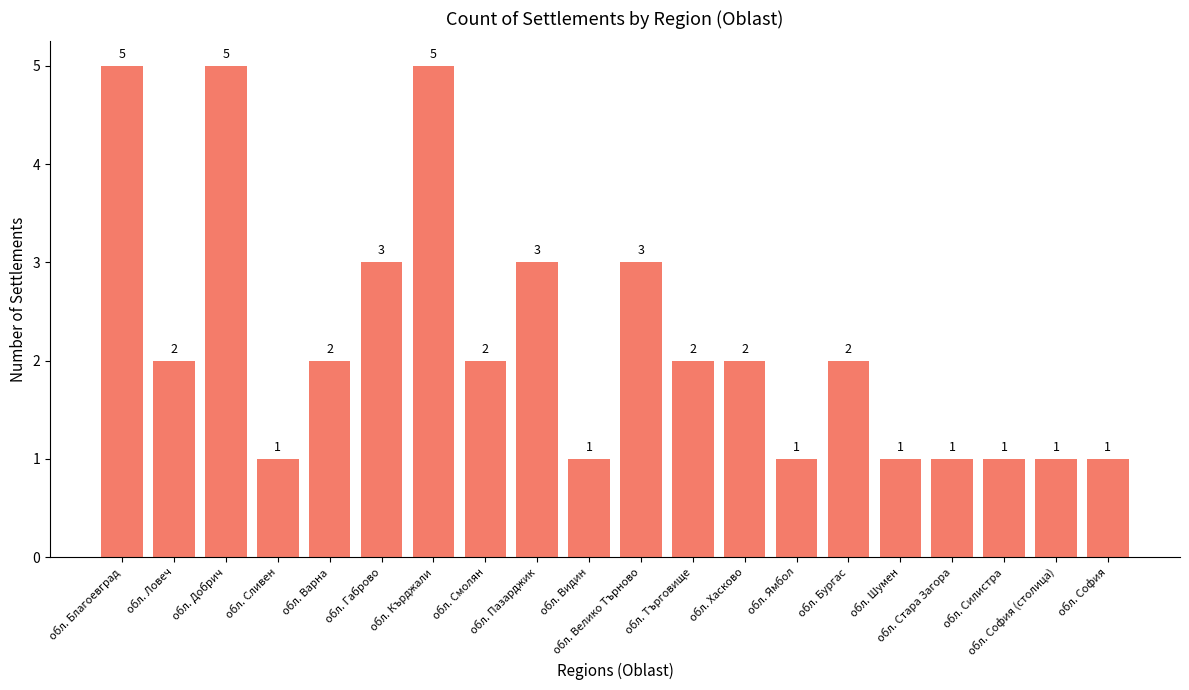

At which label does the data first exceed 2?

обл. Благоевград